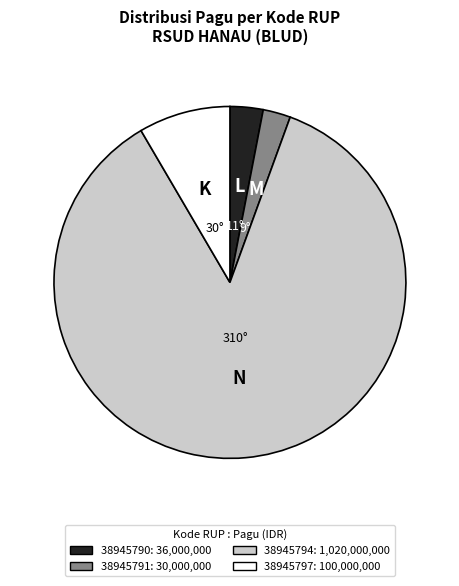

Does any single category account for the majority?

Yes